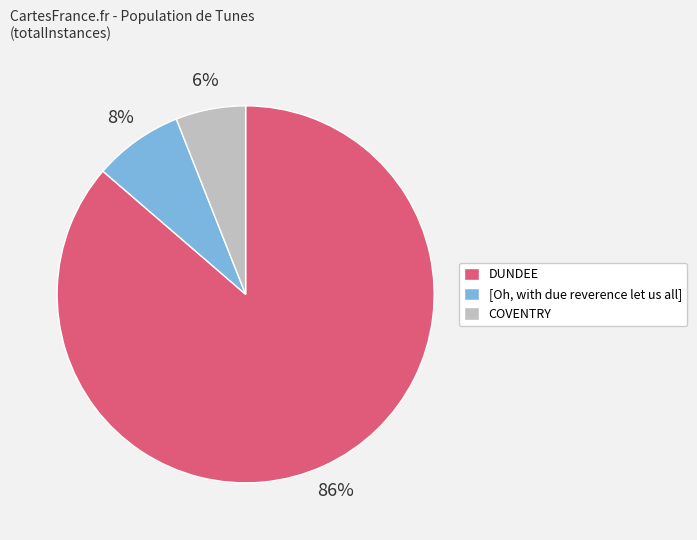

Do COVENTRY and DUNDEE together represent more than half of the pie?

Yes